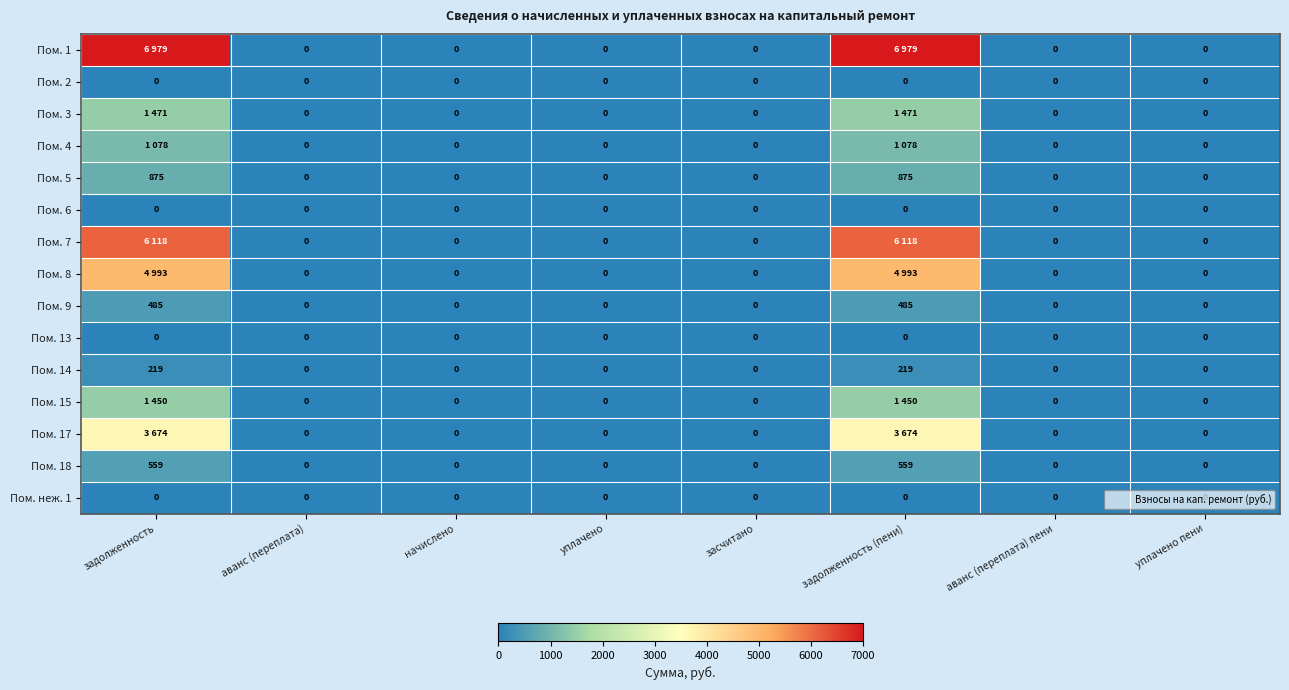

At how many categories does at least one series exceed 638?

2